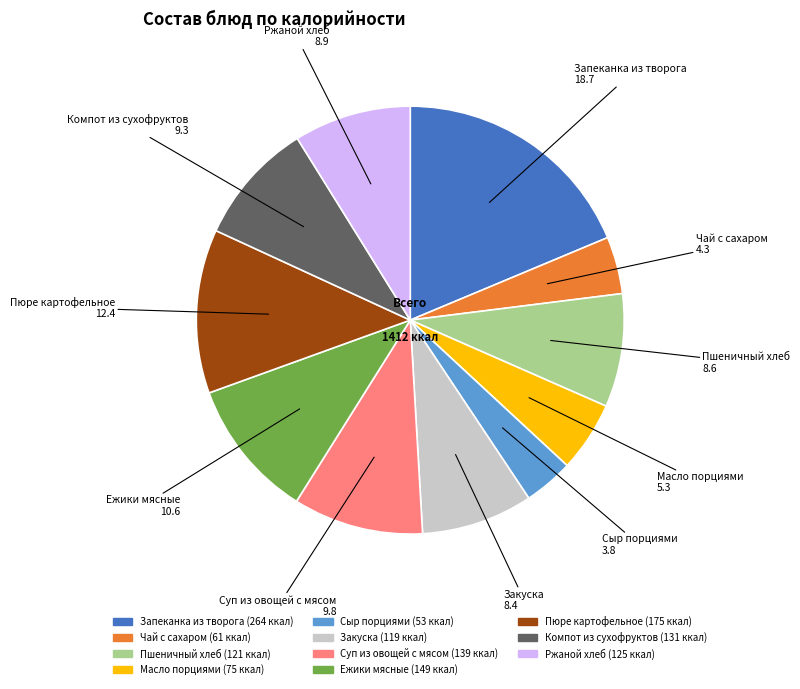

Is the sum of Ежики мясные and Закуска greater than half?

No